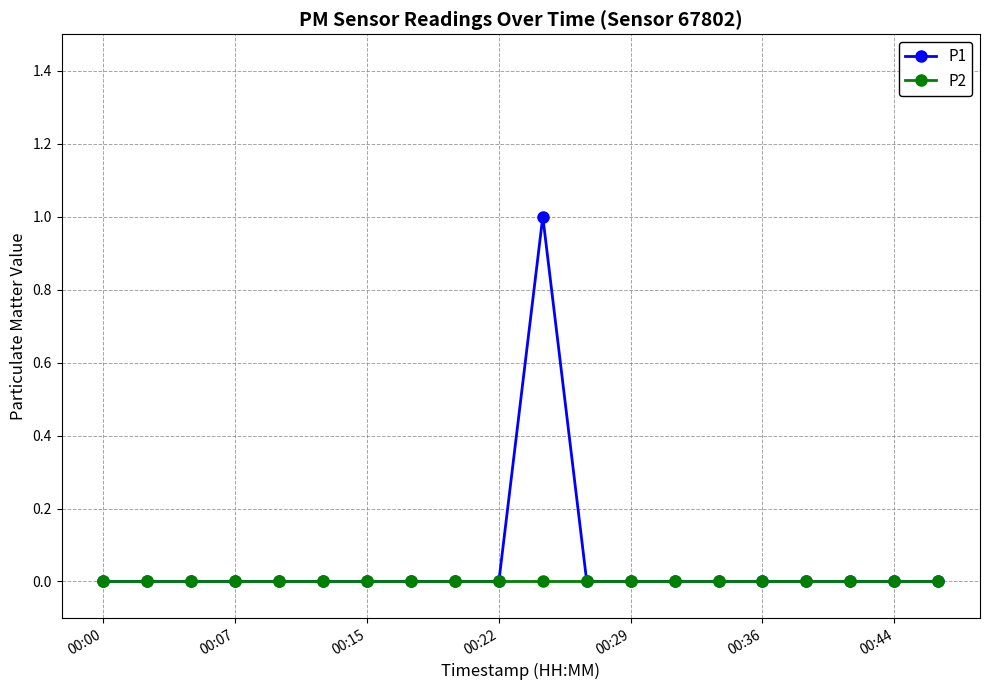

How many lines are shown in the chart?

2